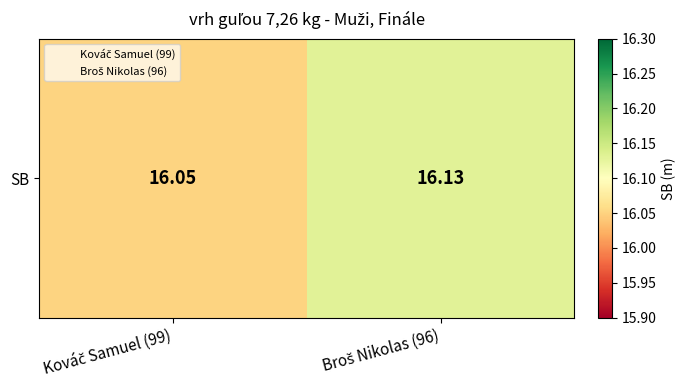

At which category does the chart reach its minimum across all series?

Kováč Samuel (99)